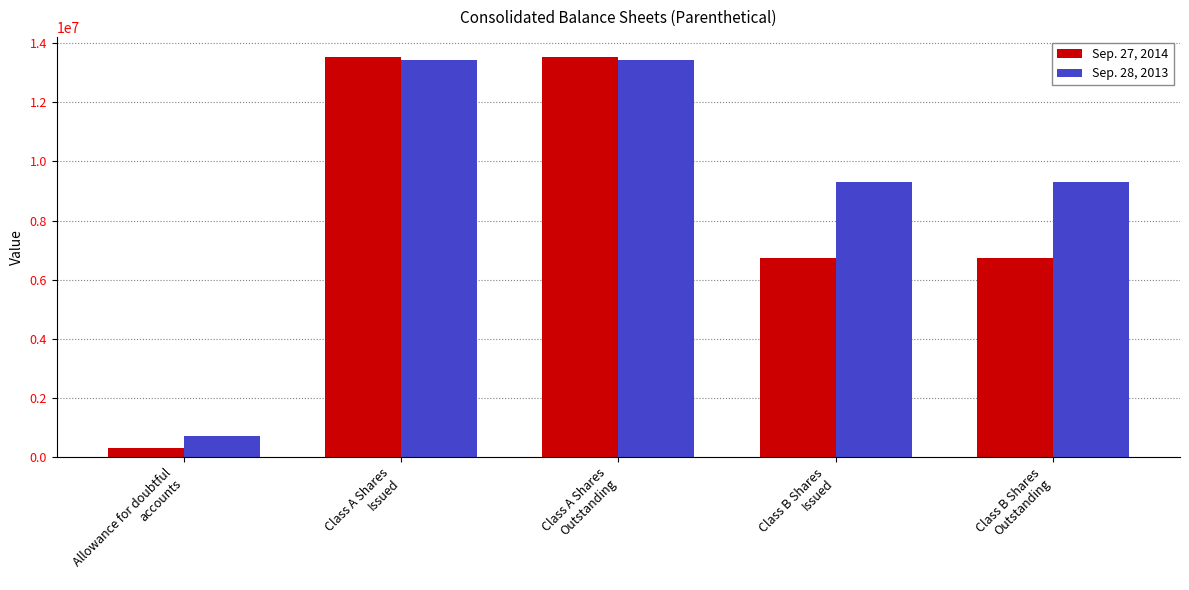

How many series are shown in this chart?

2